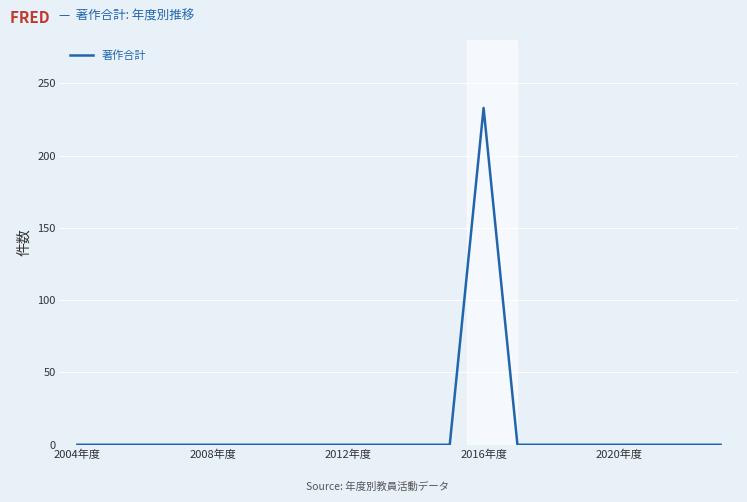

What is the maximum value shown in the chart?

233